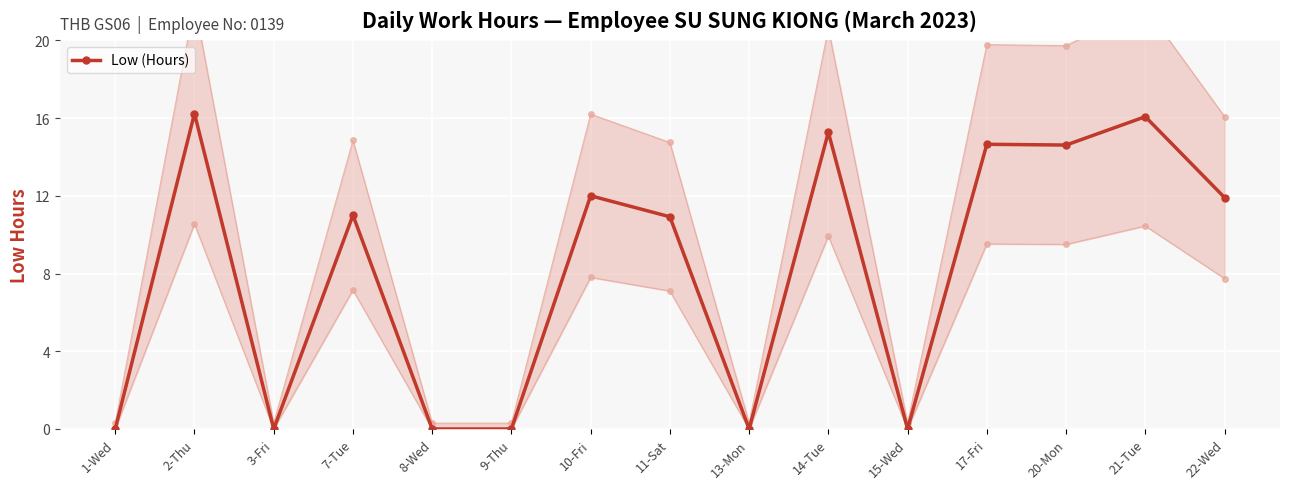

The value at 17-Fri is 26.1. True or false?

False